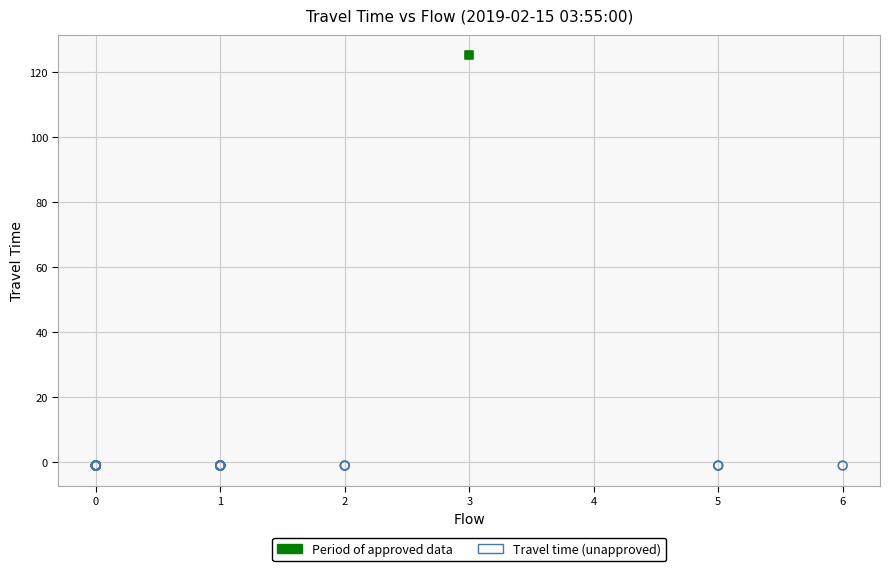

What are all the series names shown in the legend?

Period of approved data, Travel time (unapproved)